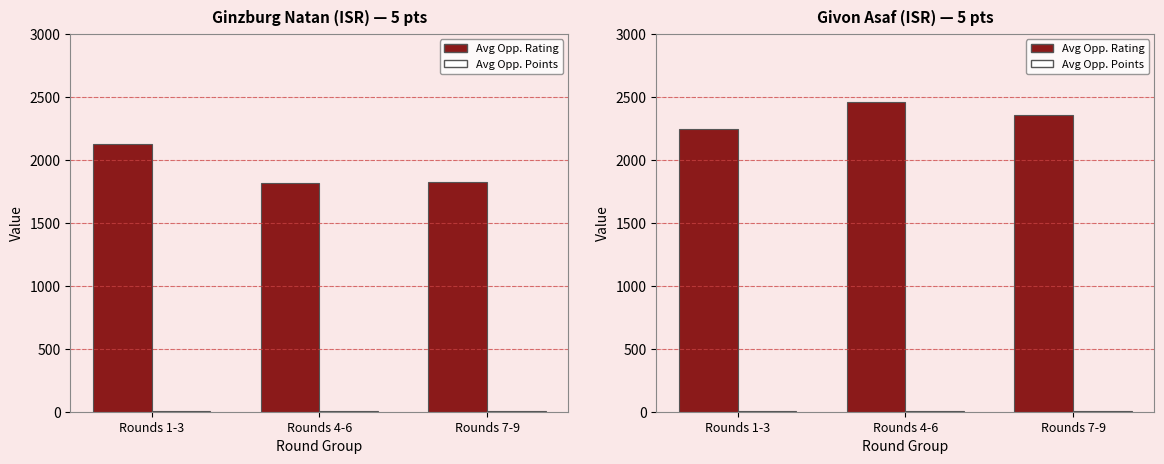

What is the maximum value for Avg Opponent Rating?

2455.0